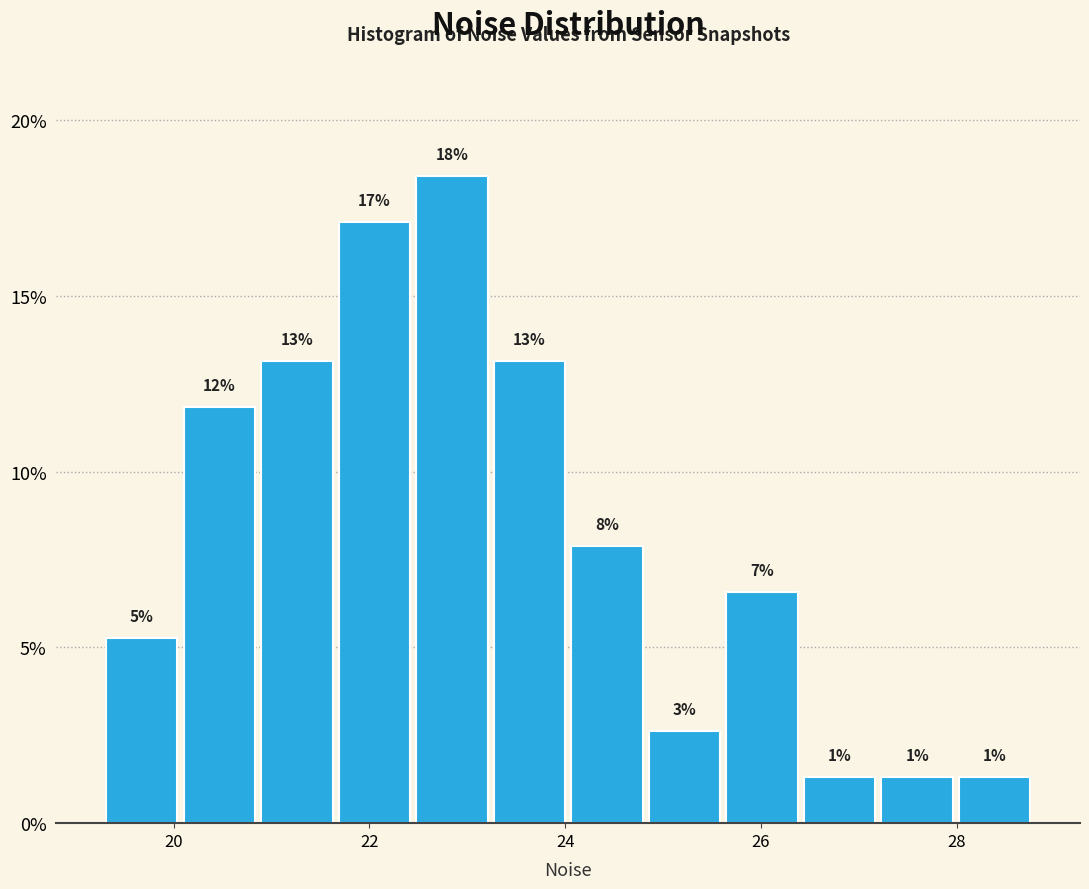

Read against the x-axis, roughly where is the centre of the tallest bar?

22.8